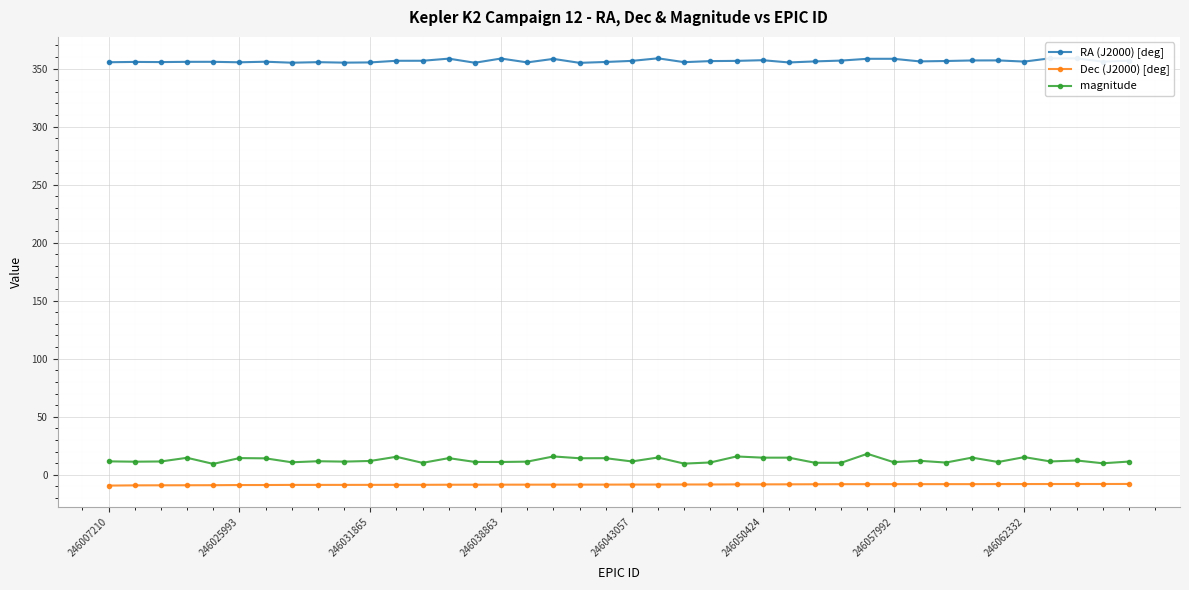

What is the value of the RA (J2000) [deg] point at the 34th from the left?

356.9